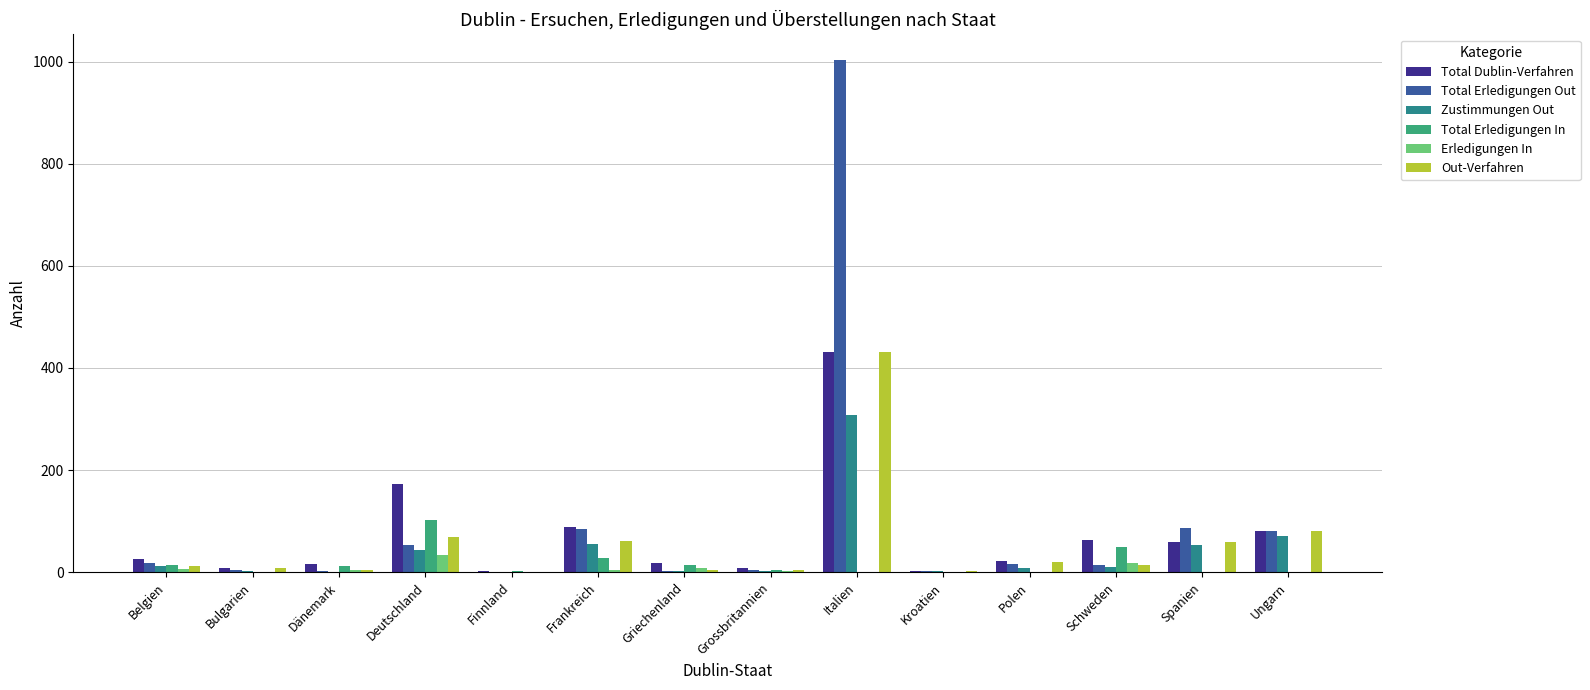

What is the sum of all Out-Verfahren values?

773